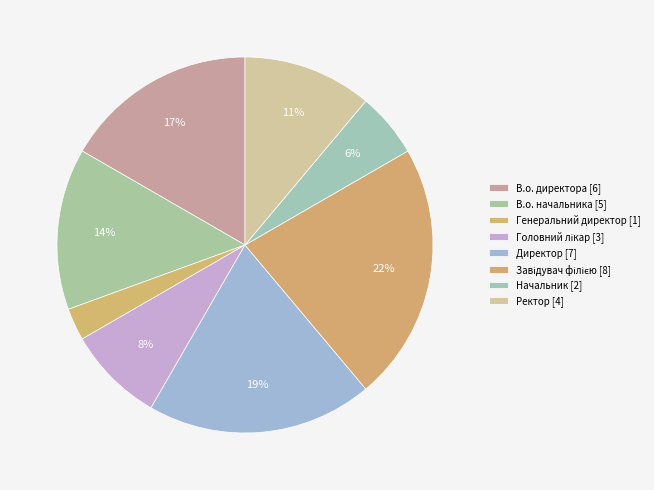

What is the total percentage of Начальник and Директор?

25.0%